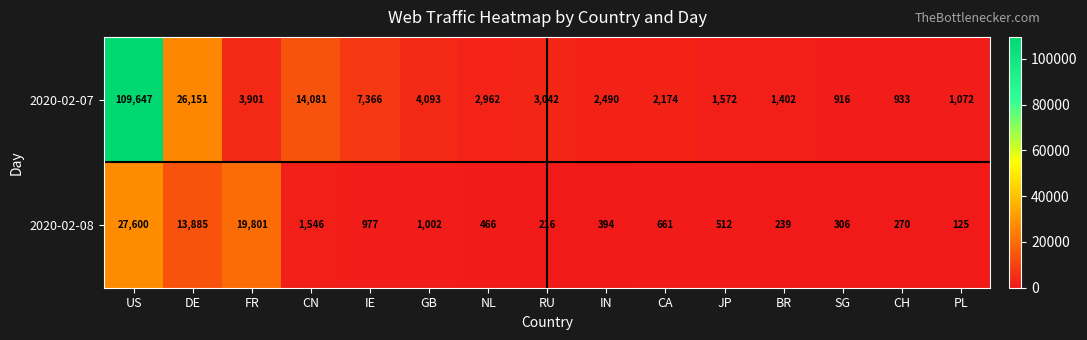

The value of 2020-02-07 at IE is 7366. True or false?

True